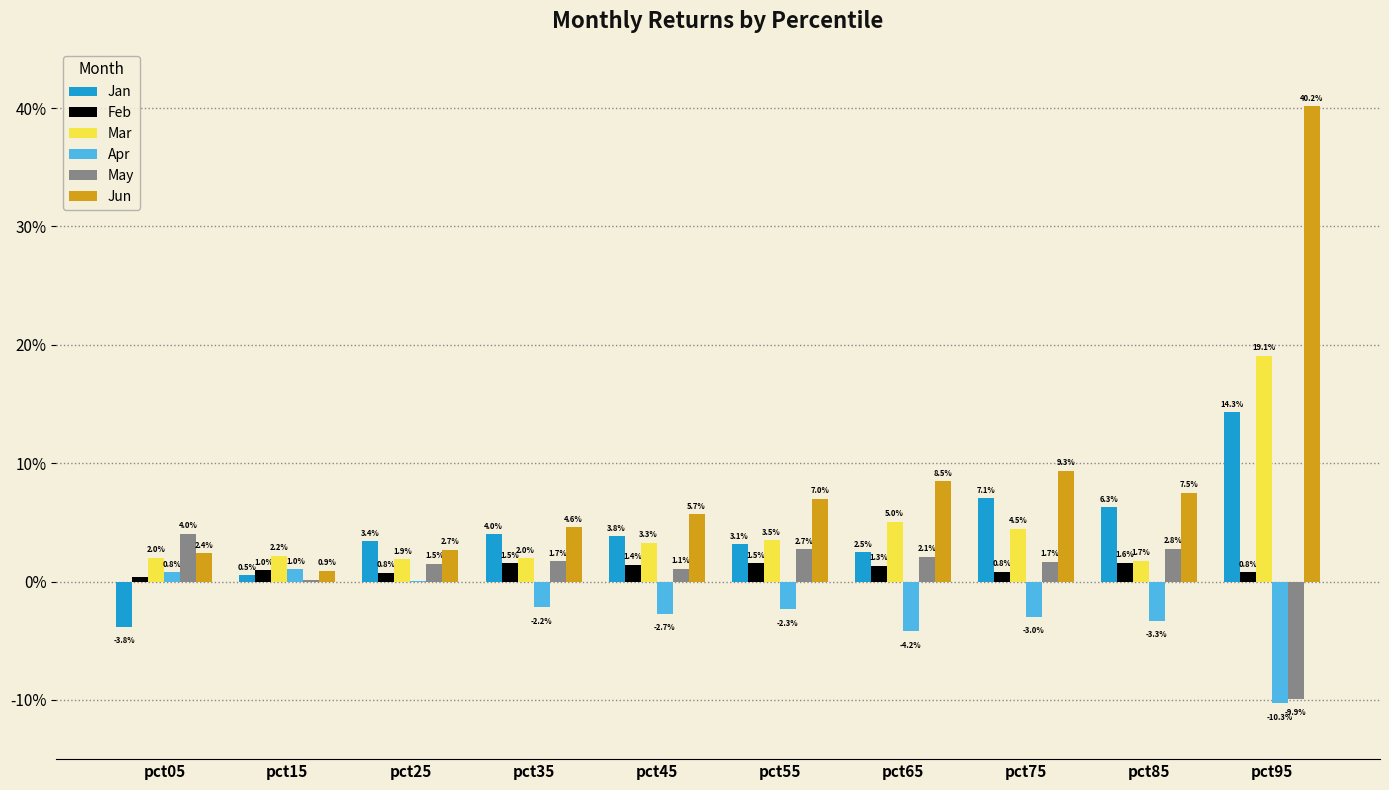

At how many categories does at least one series exceed 0?

10